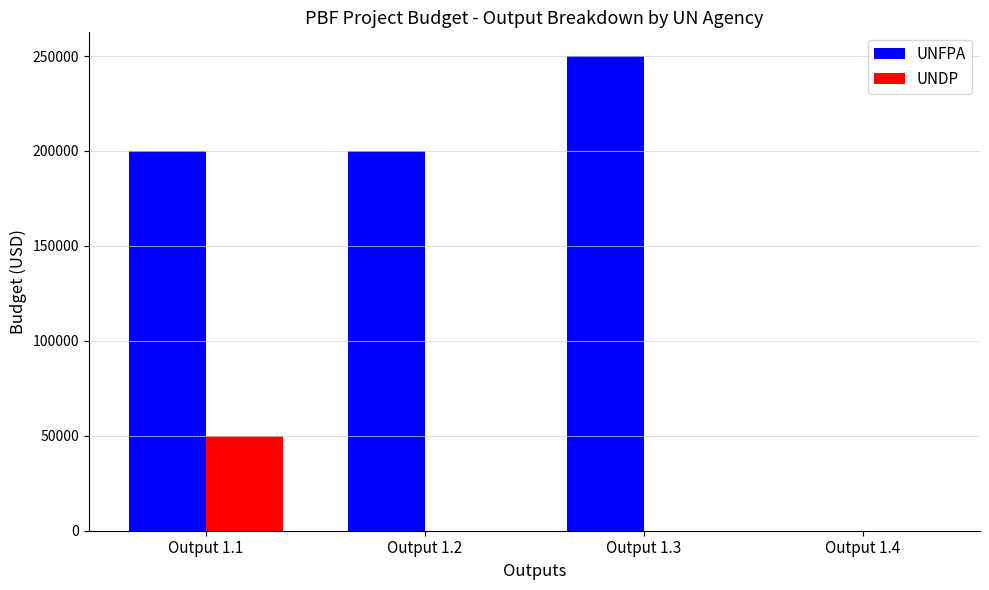

Count the number of data series in this chart.

2